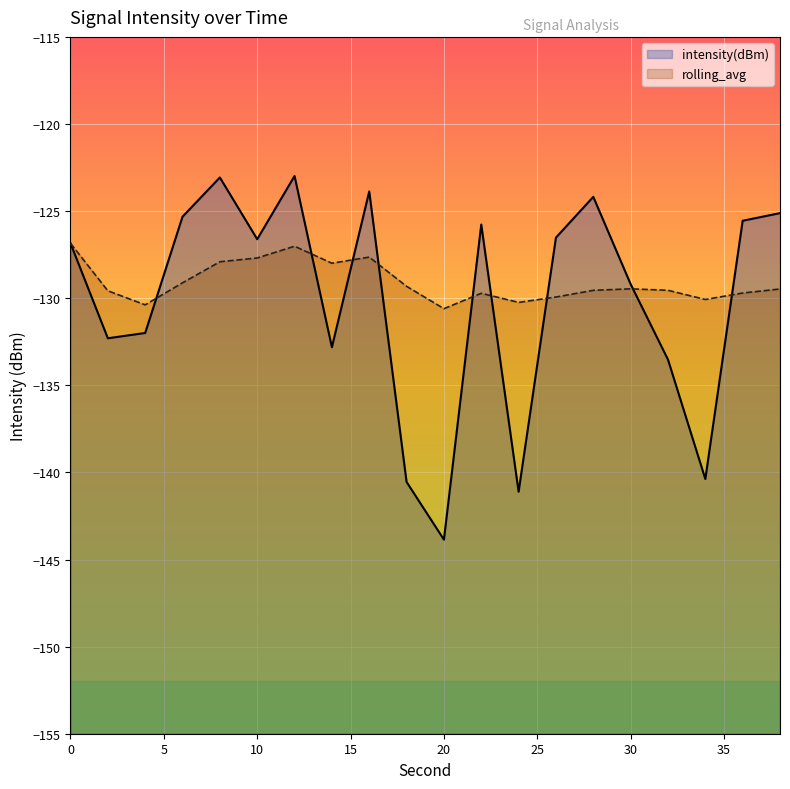

True or false: rolling_avg has a value of -194.5 at 20.

False